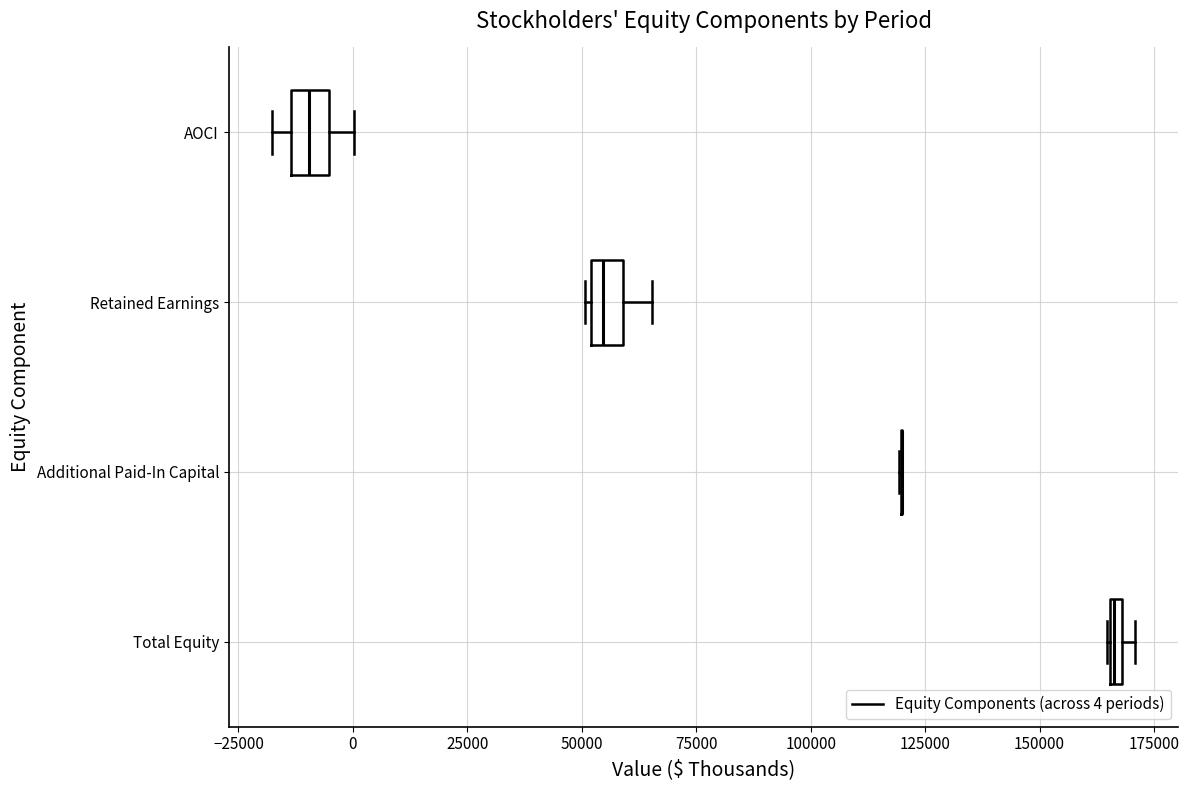

Where does the right whisker of the box for AOCI end on the x-axis? The values are not printed on the chart, so give them approximately, as read against the axis.

0